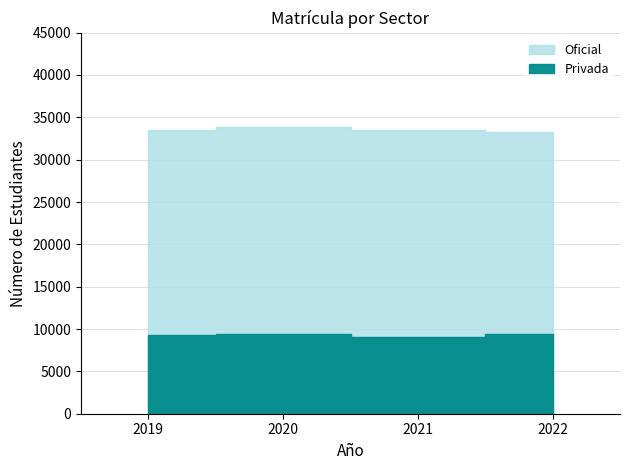

At which category does Oficial reach its first local peak?

2020